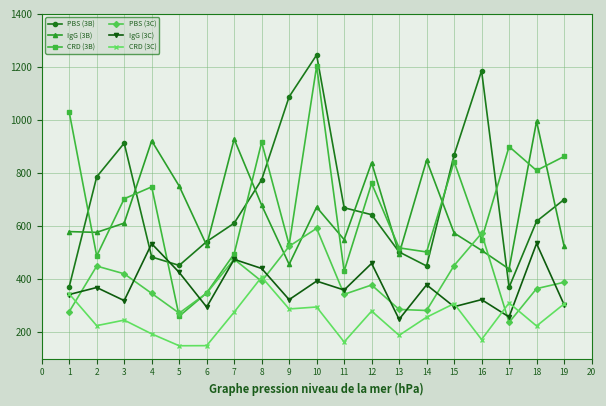

At which category is the sum across all series the highest?

10